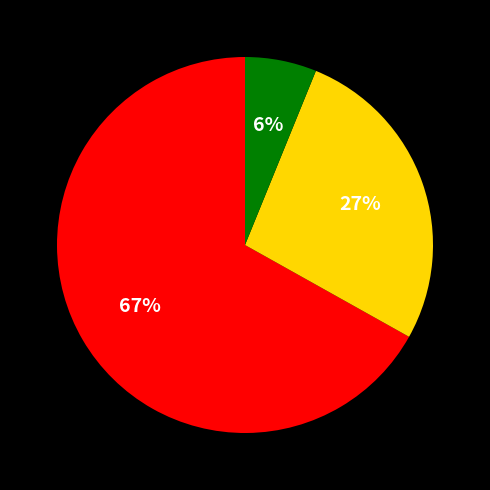

To the nearest percent, what is the average slice percentage?

33%